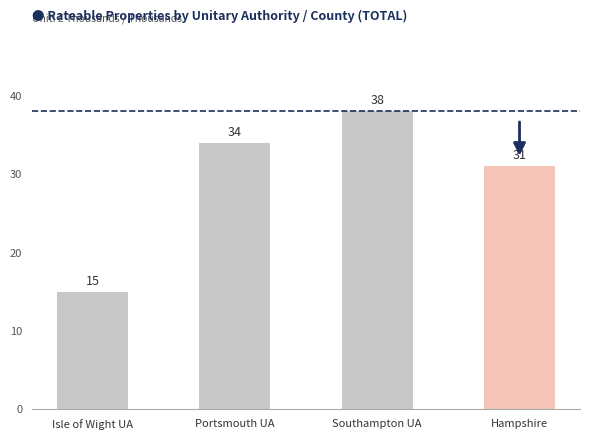

Reading left to right, extract all data points from this chart.

Isle of Wight UA=15	Portsmouth UA=34	Southampton UA=38	Hampshire=31